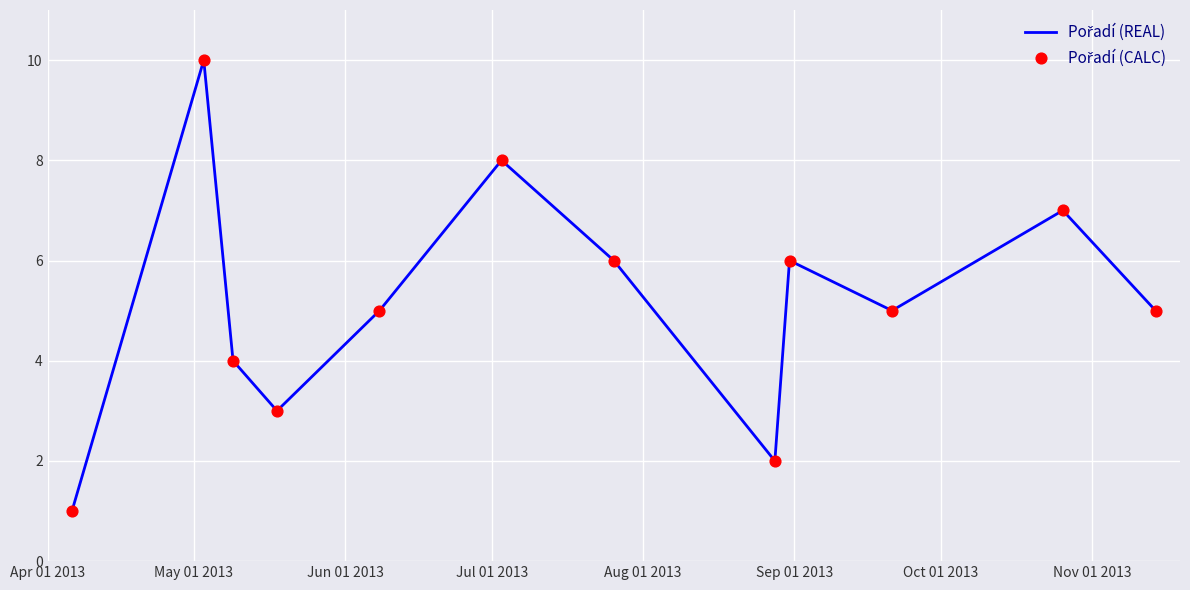

What is the greatest value displayed?

10